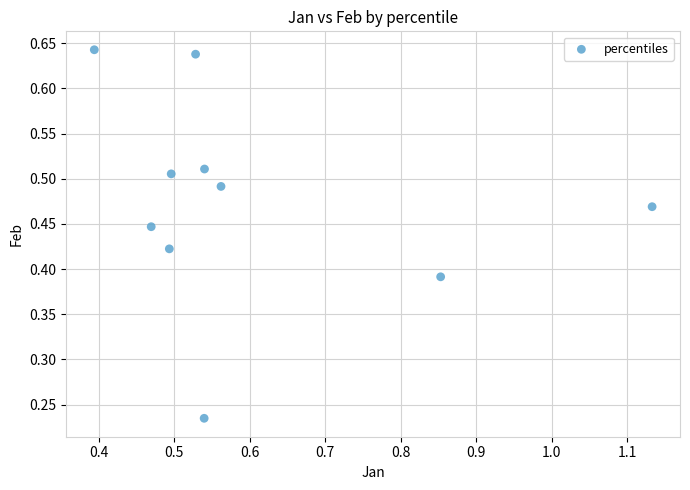

What is the range of X values (max minus min)?

0.7